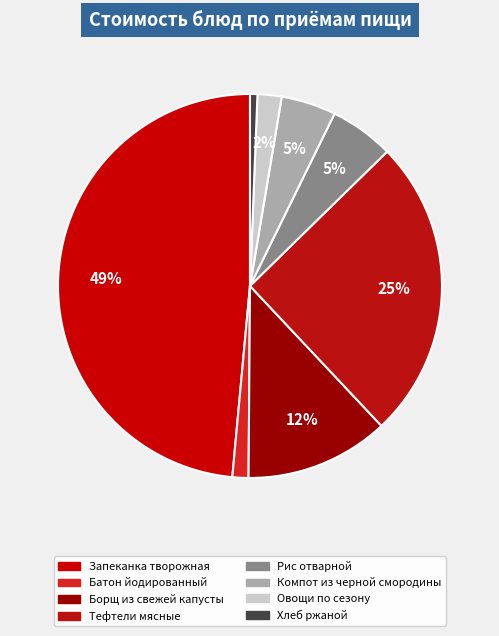

How many slices are in this pie chart?

8